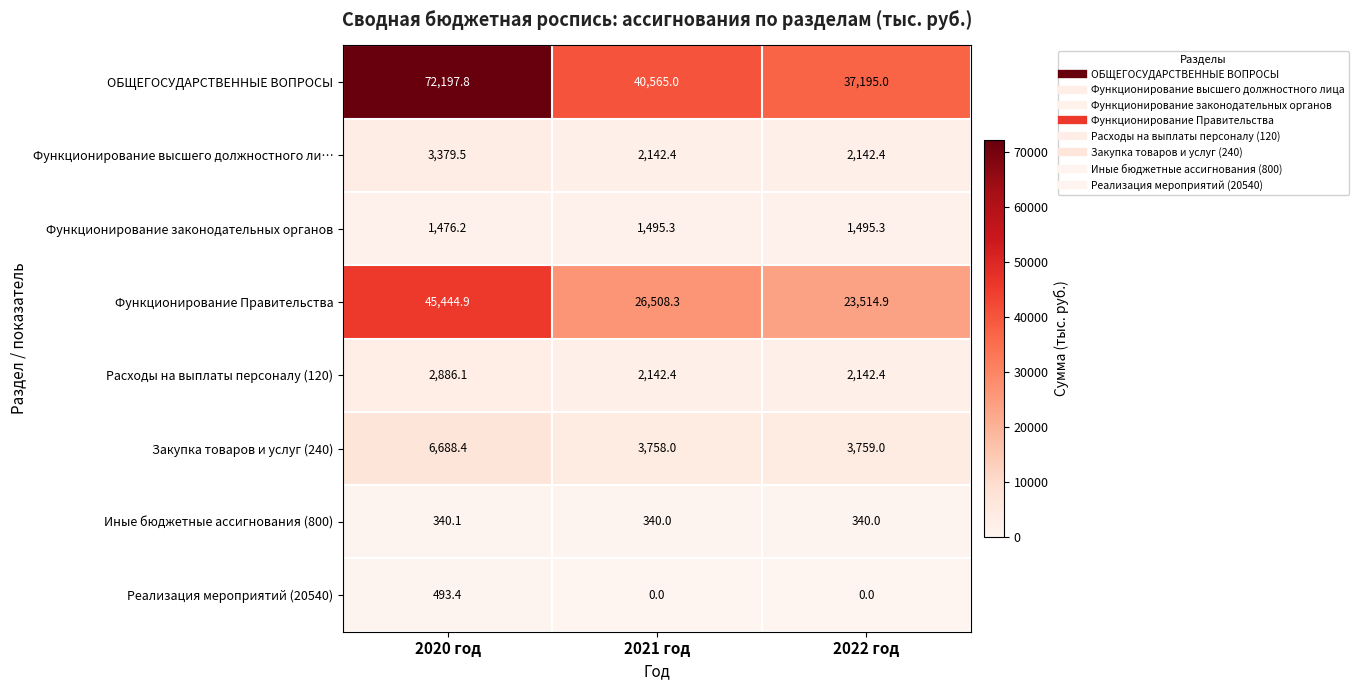

List the series in order of their peak value, lowest first.

Иные бюджетные ассигнования (800), Реализация мероприятий (20540), Функционирование законодательных органов, Расходы на выплаты персоналу (120), Функционирование высшего должностного ли…, Закупка товаров и услуг (240), Функционирование Правительства, ОБЩЕГОСУДАРСТВЕННЫЕ ВОПРОСЫ